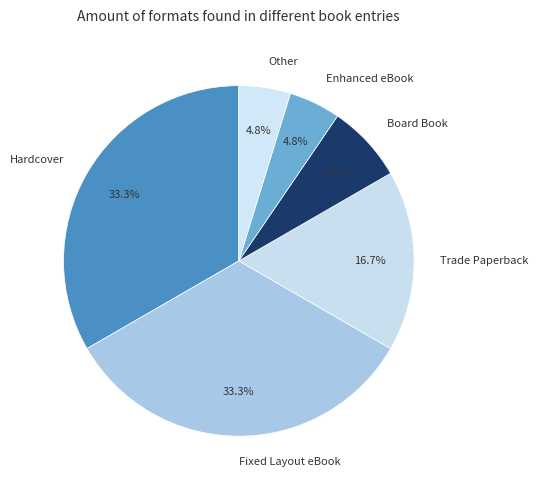

Is Board Book the majority of the pie?

No